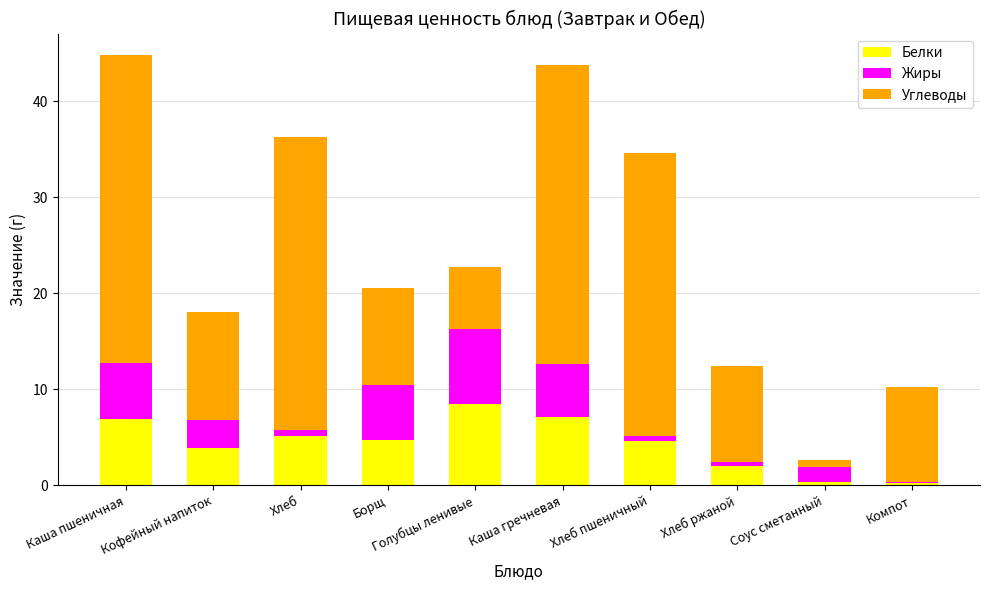

Which category has the highest value in the Белки series?

Голубцы ленивые